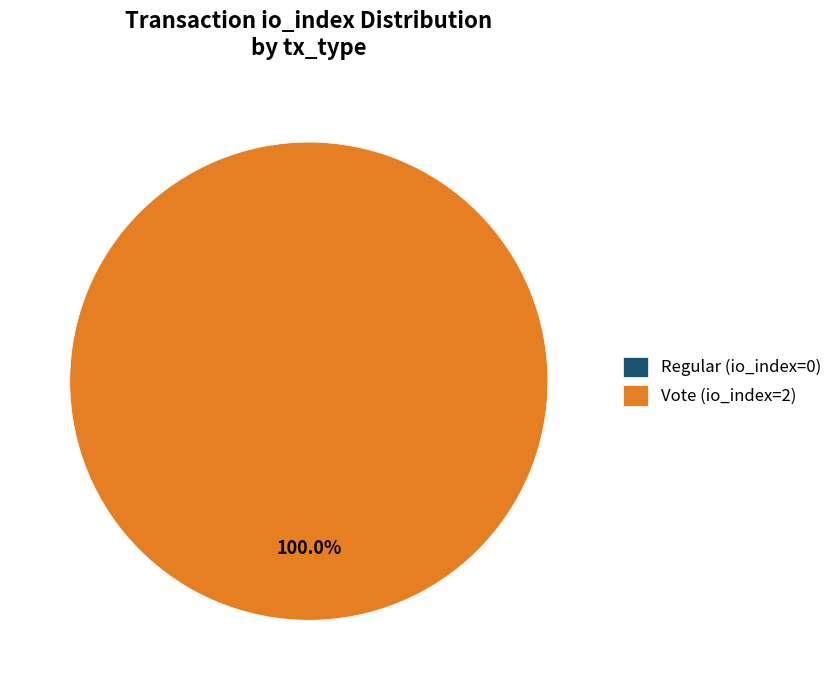

Is it true that Vote (io_index=2) is 100% of the pie?

True